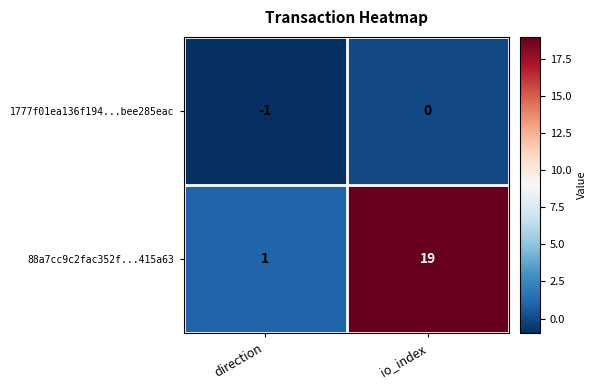

The 1777f01ea136f194...bee285eac series shows 1 at io_index. True or false?

False